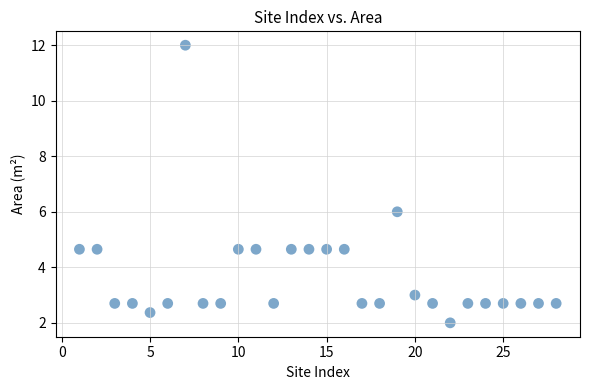

What Y value in the scatter plot is closest to 7?

6.0